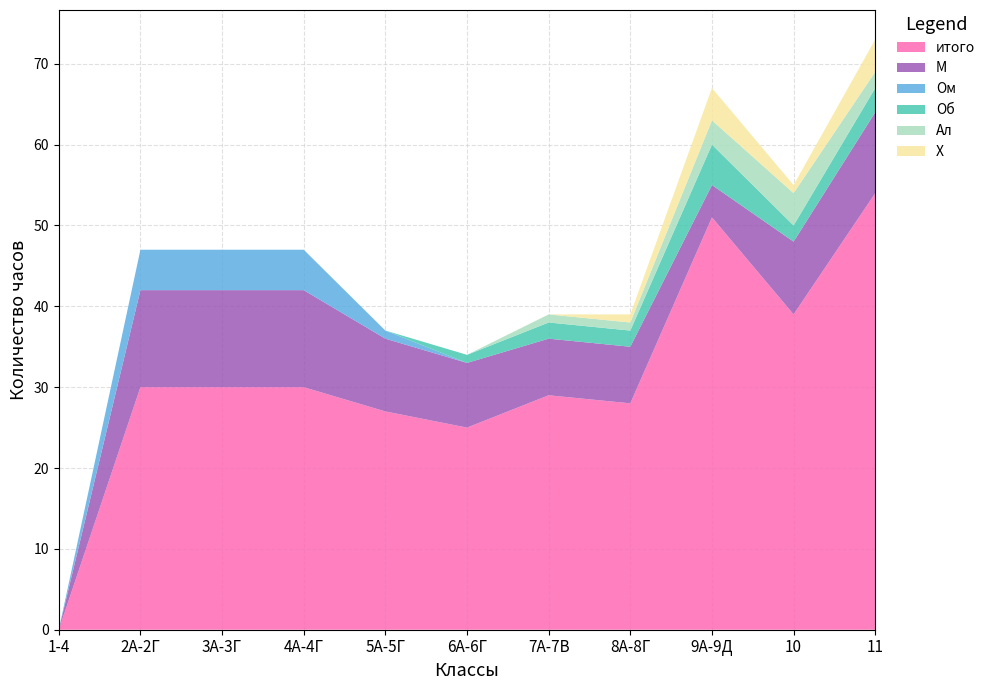

Reading left to right, what are all the values shown in this chart?

итого: 0	30	30	30	27	25	29	28	51	39	54
М: 0	12	12	12	9	8	7	7	4	9	10
Ом: 0	5	5	5	1	0	0	0	0	0	0
Об: 0	0	0	0	0	1	2	2	5	2	3
Ал: 0	0	0	0	0	0	1	1	3	4	2
Х: 0	0	0	0	0	0	0	1	4	1	4